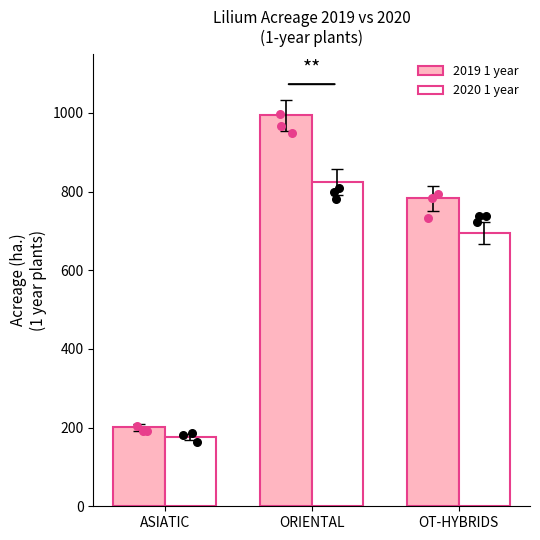

At how many categories does at least one series exceed 249?

2